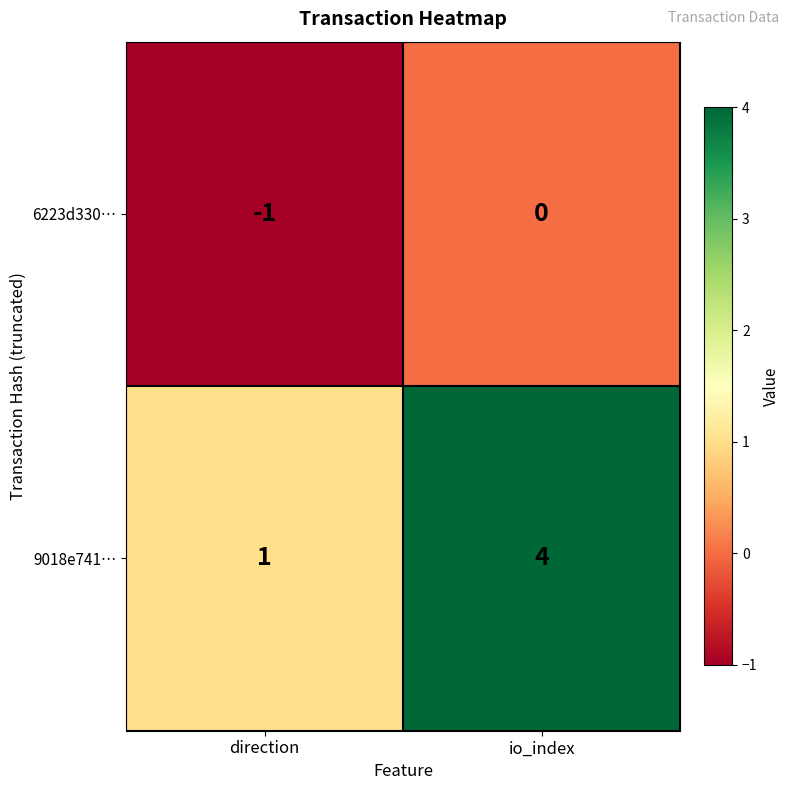

How many values in the 6223d330… series are below 0?

1